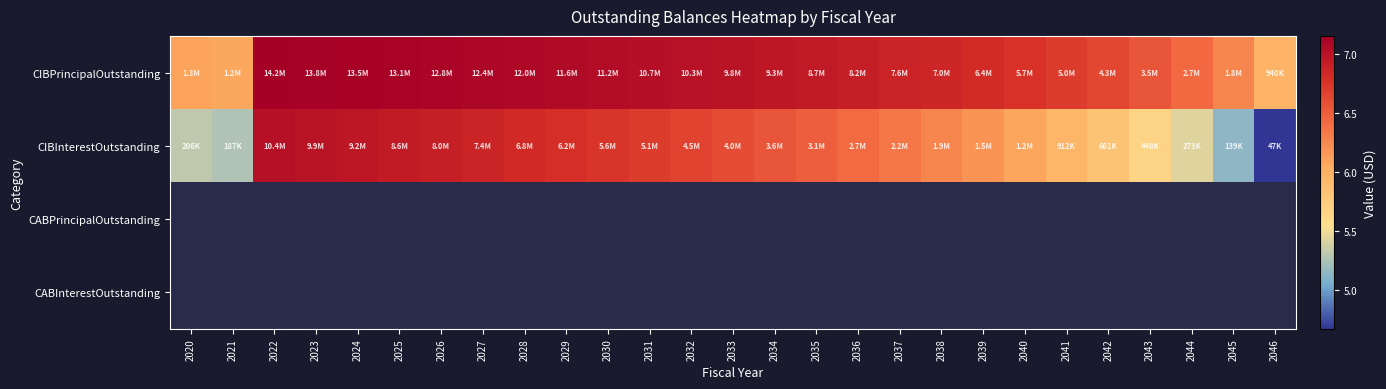

Is it true that CIBInterestOutstanding equals 10.9 at 2030?

False